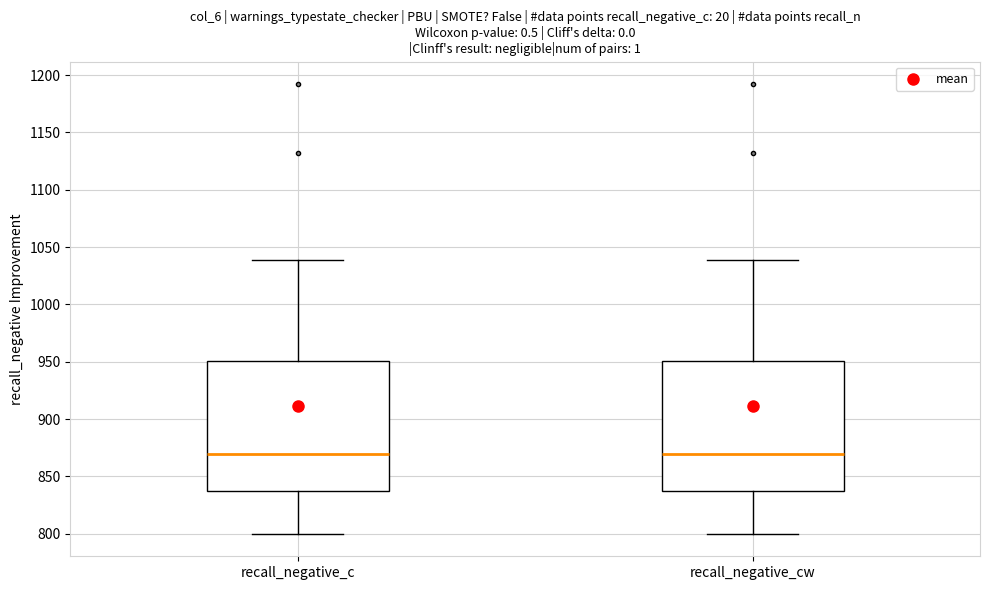

Reading left to right, read every box against the y-axis: the position of its median line, the range the box covers, and the ends of its whiskers. The values are not printed on the chart, so give them approximately, as read against the axis.

recall_negative_c: median 870, box 840 to 950, whiskers 800 to 1040
recall_negative_cw: median 870, box 840 to 950, whiskers 800 to 1040